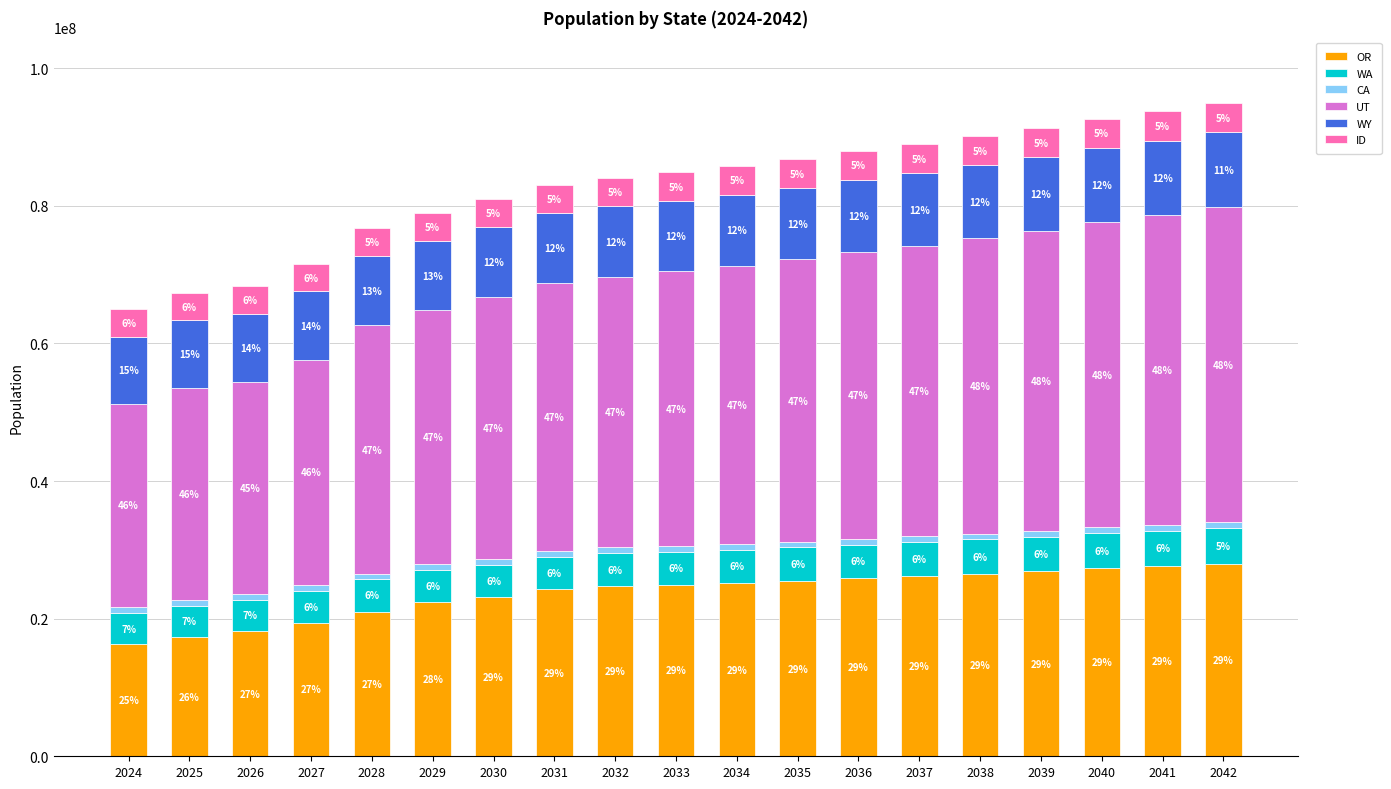

Rank the categories by UT value from highest to lowest.

2042, 2041, 2040, 2039, 2038, 2037, 2036, 2035, 2034, 2033, 2032, 2031, 2030, 2029, 2028, 2027, 2026, 2025, 2024